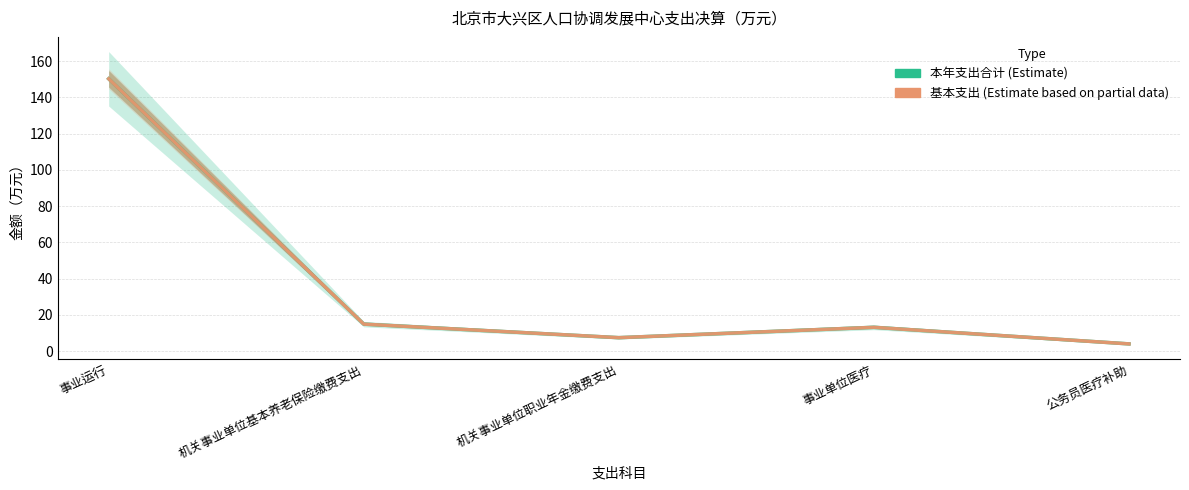

At which category does the chart reach its minimum across all series?

公务员医疗补助